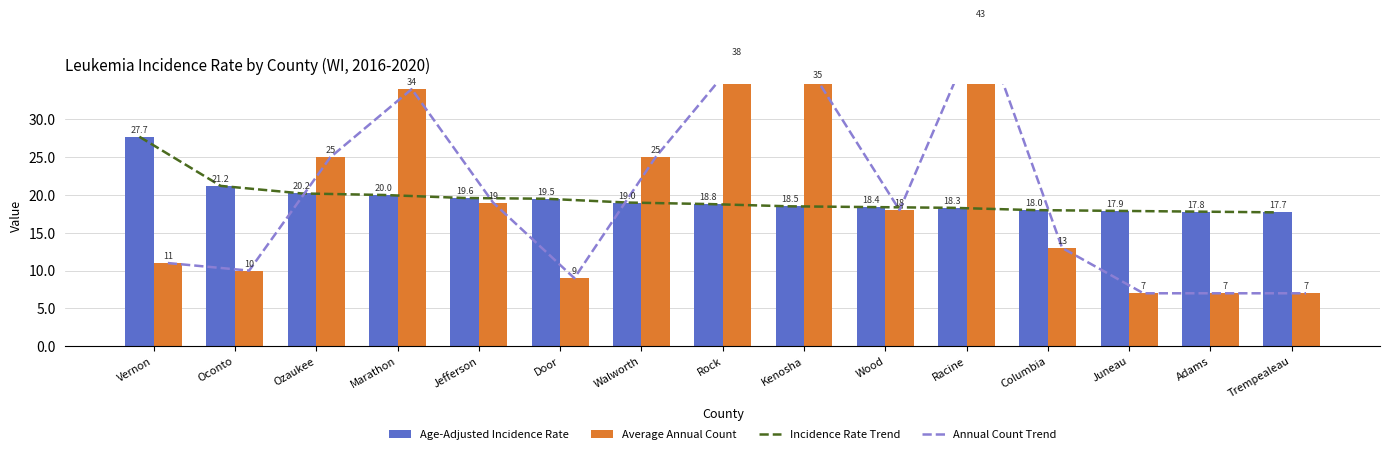

Which category has the highest value across all series?

Racine